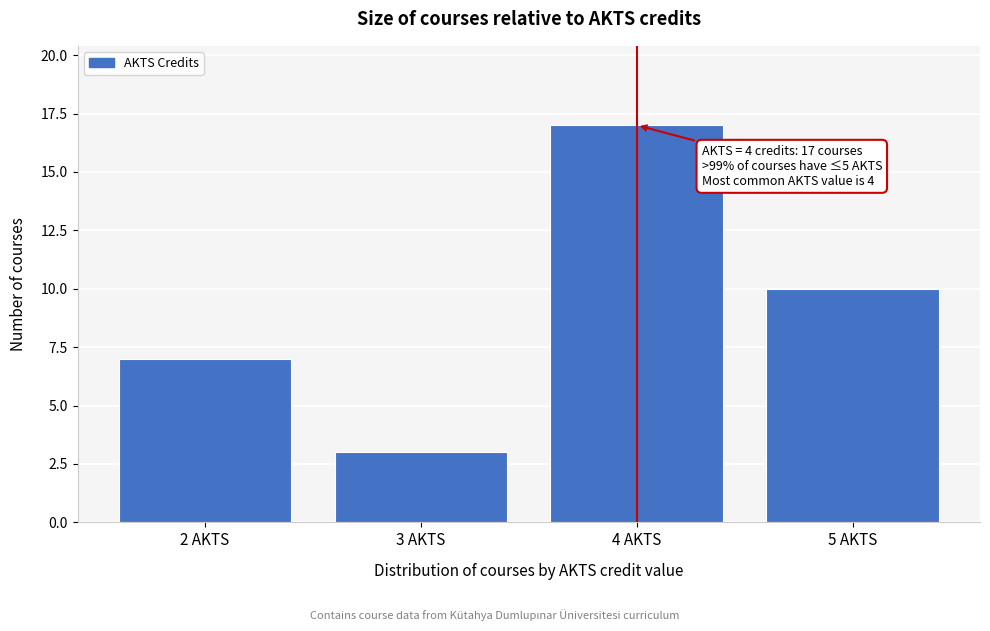

Which range on the x-axis has the tallest bar?

3.5 to 4.5